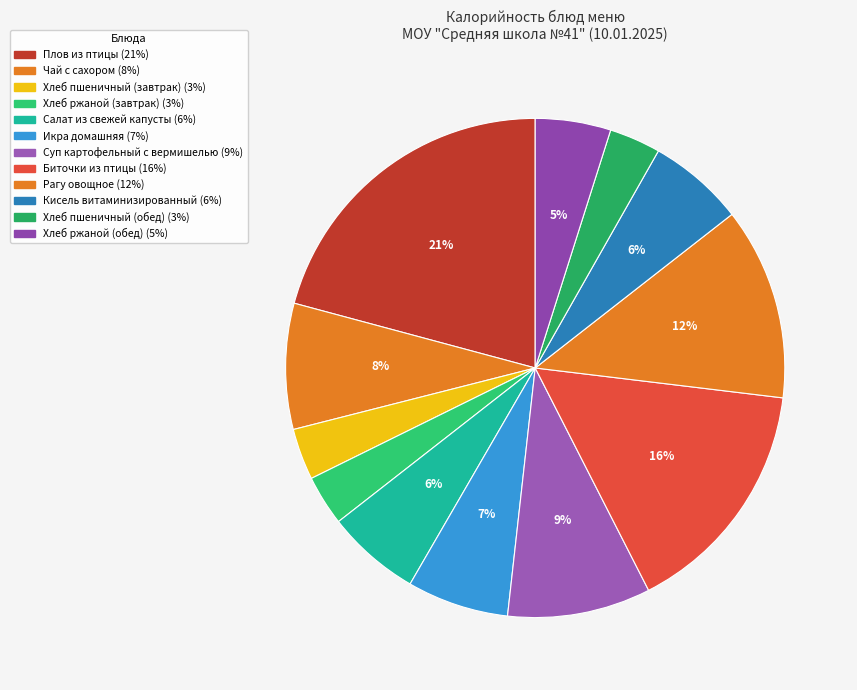

Count the number of slices in the pie.

12